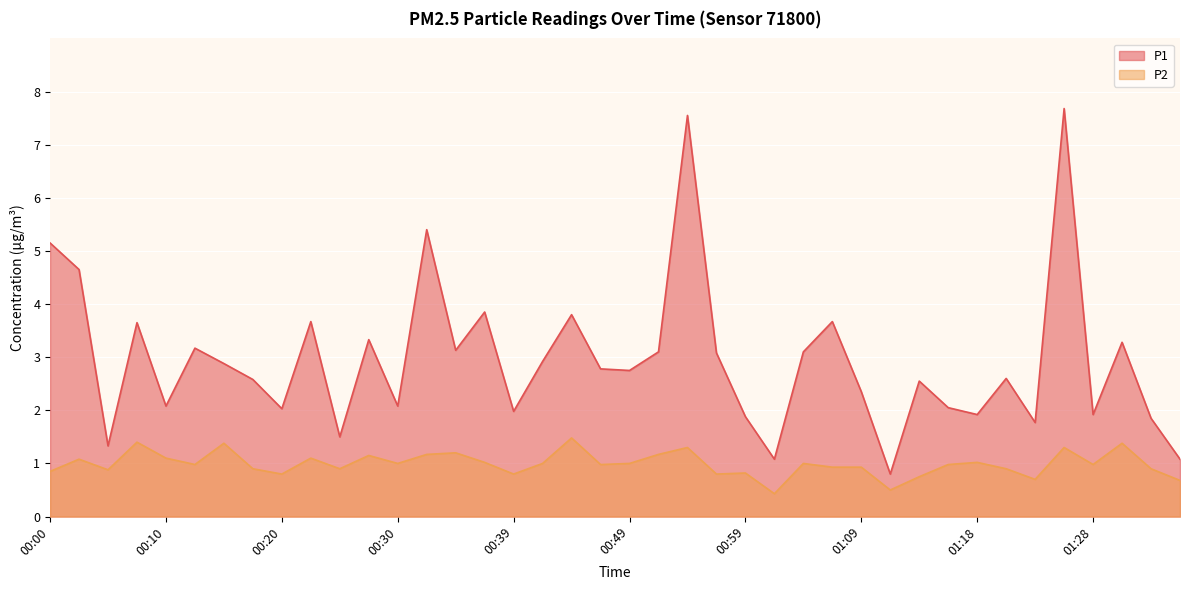

True or false: P2 and P1 cross at least once.

False